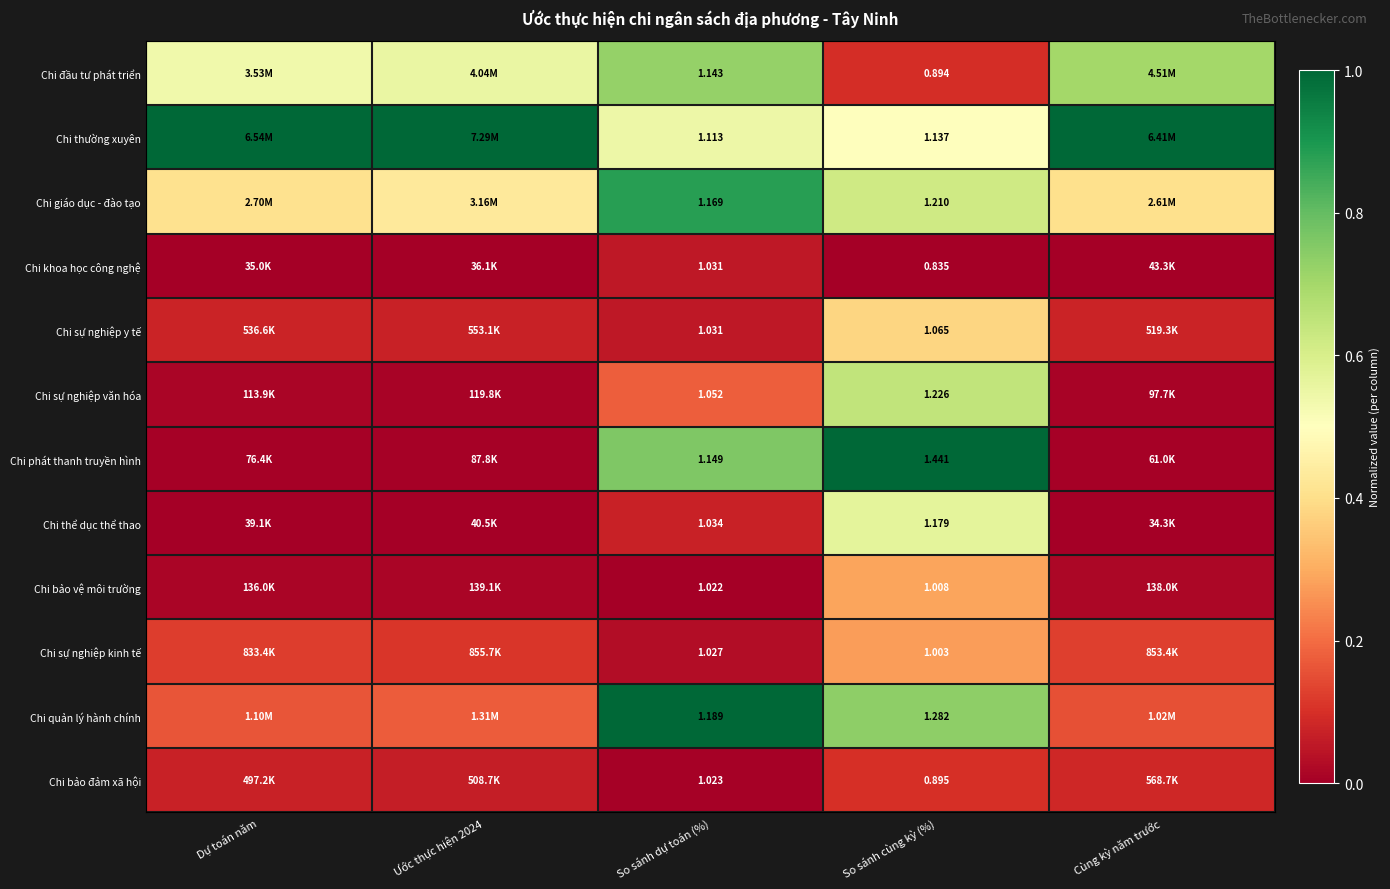

At So sánh cùng kỳ (%), list the series in order from largest to smallest.

Chi phát thanh truyền hình, Chi quản lý hành chính, Chi sự nghiệp văn hóa, Chi giáo dục - đào tạo, Chi thể dục thể thao, Chi thường xuyên, Chi sự nghiệp y tế, Chi bảo vệ môi trường, Chi sự nghiệp kinh tế, Chi bảo đảm xã hội, Chi đầu tư phát triển, Chi khoa học công nghệ